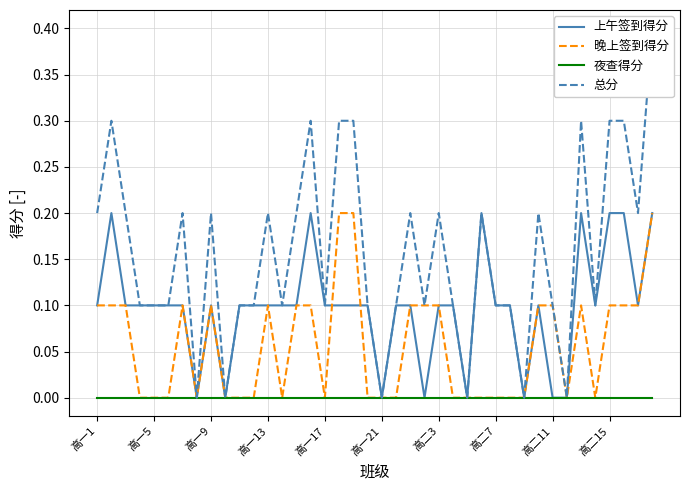

At 22, list the series in order from smallest to largest.

夜查得分, 上午签到得分, 晚上签到得分, 总分